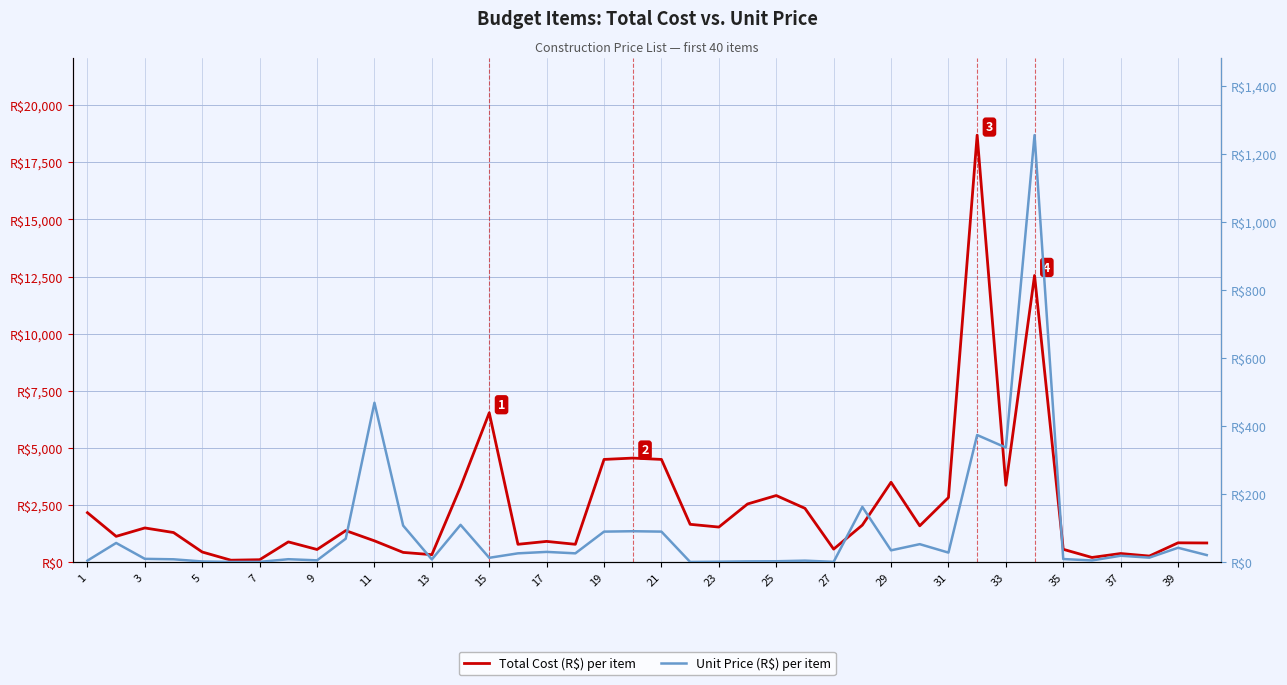

What is the difference between the second highest and minimum values in the Unit Price (R$) series?

467.9